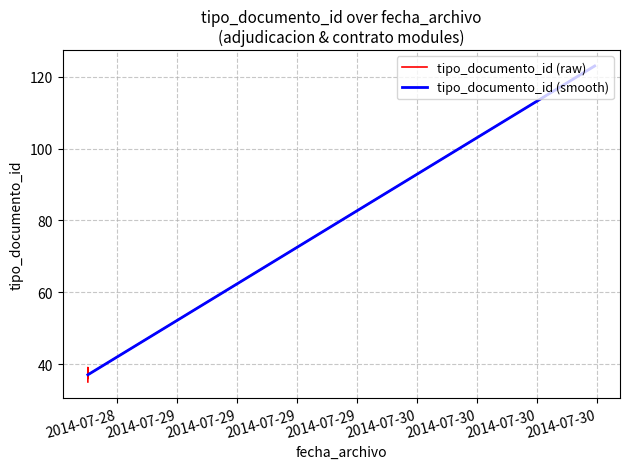

Read the value at 2014-07-28 15:03:26, to the nearest 5.

35